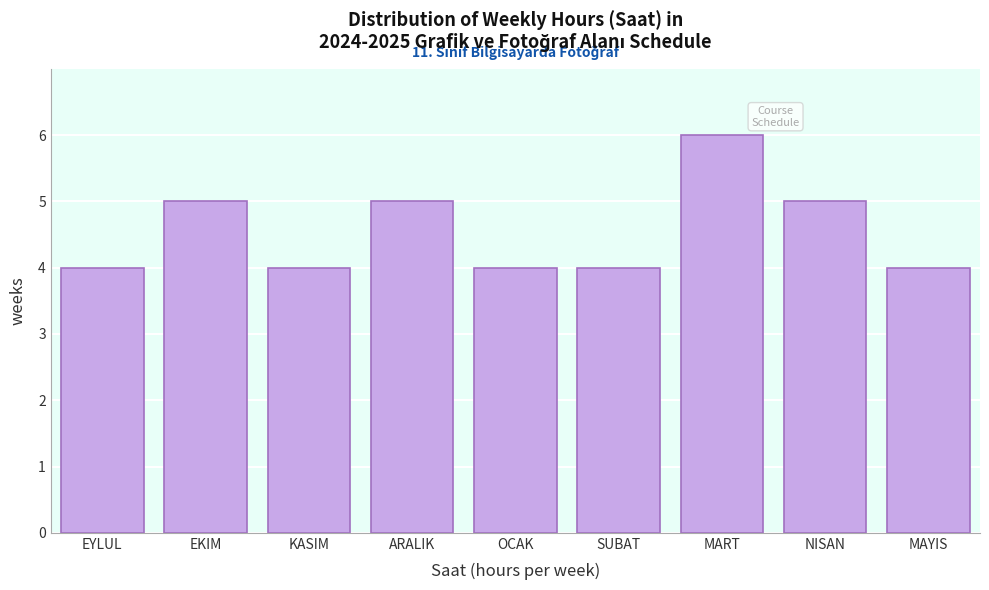

Reading left to right, extract all data points from this chart.

EYLUL=4	EKIM=5	KASIM=4	ARALIK=5	OCAK=4	SUBAT=4	MART=6	NISAN=5	MAYIS=4